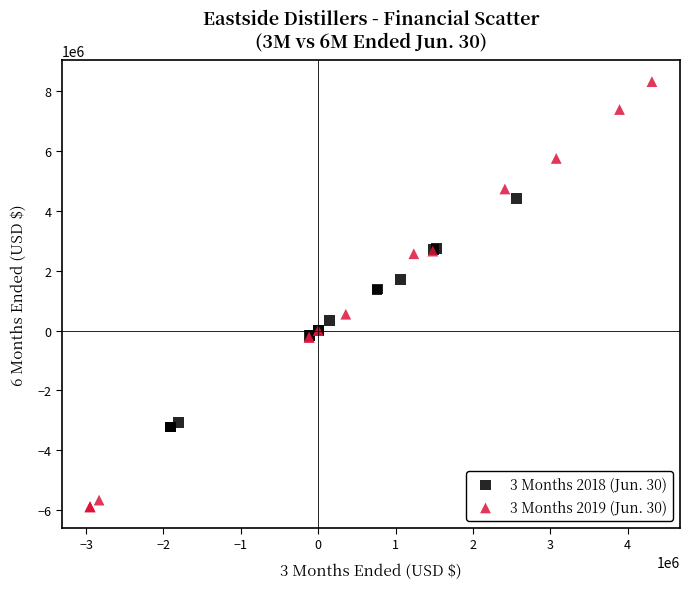

Which series reaches the maximum Y coordinate?

3 Months 2019 (Jun. 30)